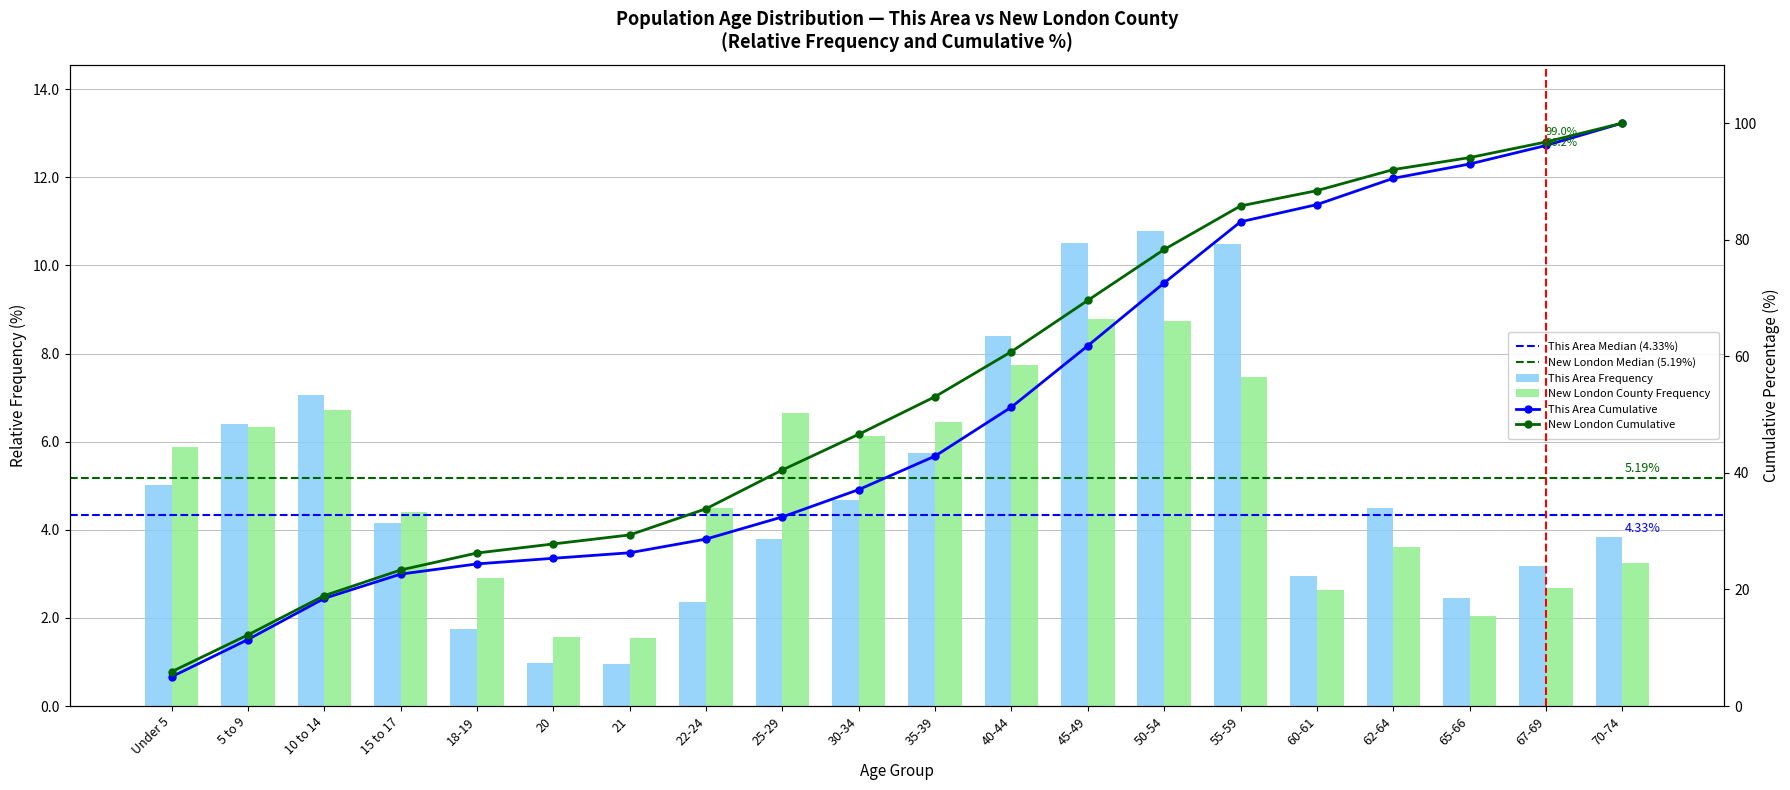

At 65-66, list the series in order from smallest to largest.

new_london, this_area